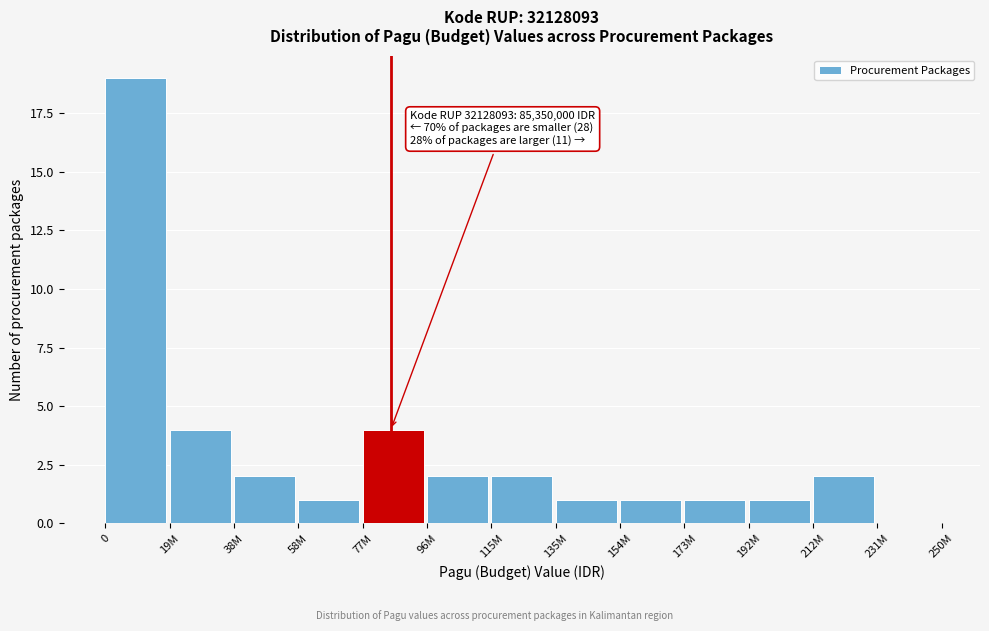

Reading left to right, what are all the values shown in this chart?

0=19	19M=4	38M=2	58M=1	77M=4	96M=2	115M=2	135M=1	154M=1	173M=1	192M=1	212M=2	231M=0